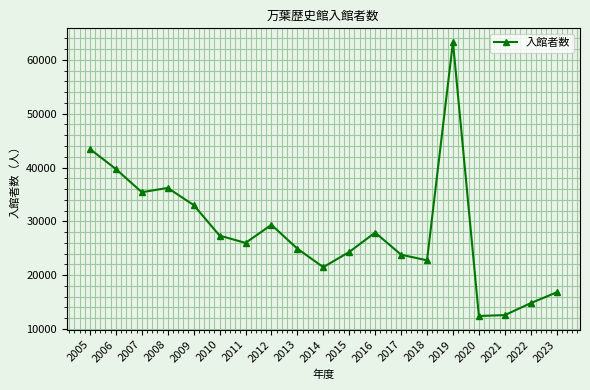

True or false: the data shows 15596 at 2010.

False